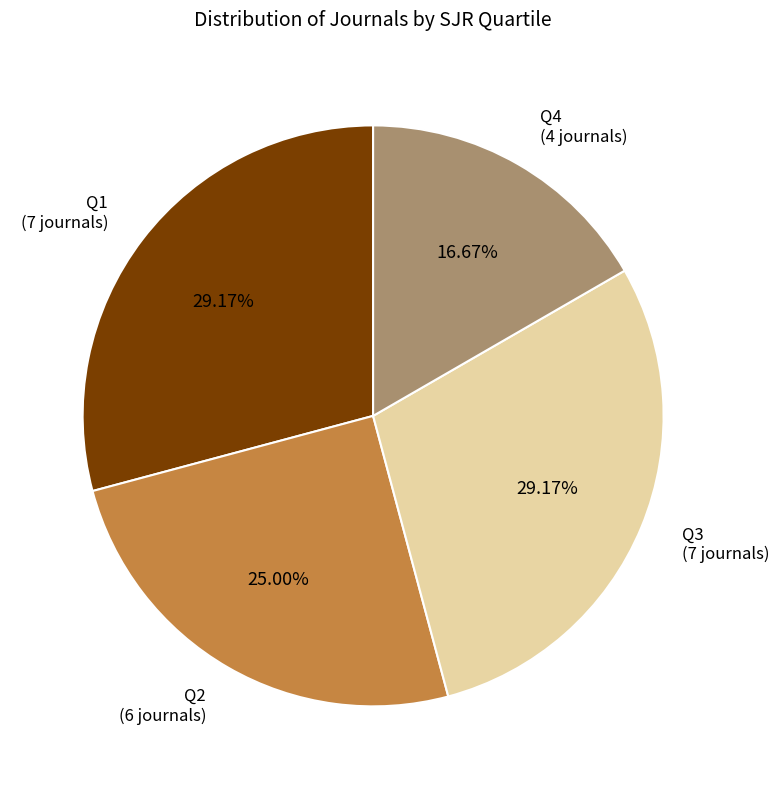

Which has a higher value, Q4 or Q3?

Q3